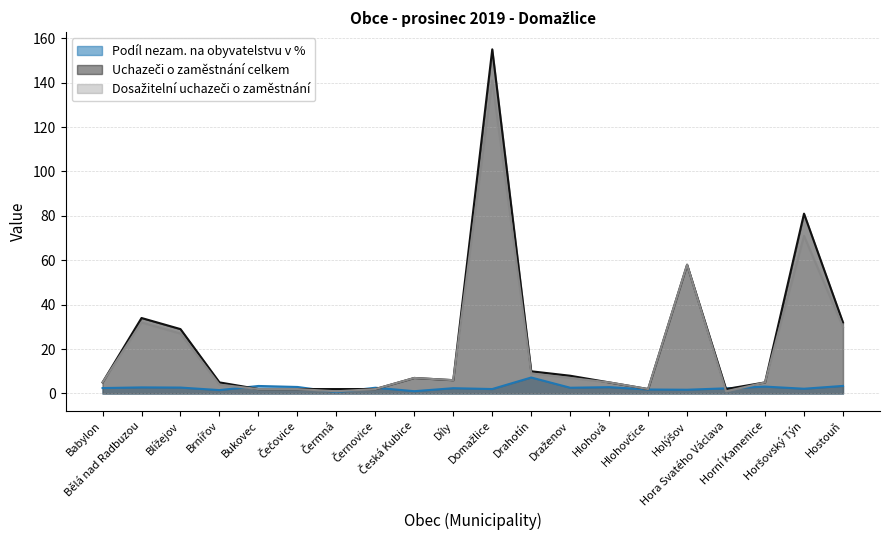

How many data points in Uchazeči o zaměstnání celkem are above 6?

9